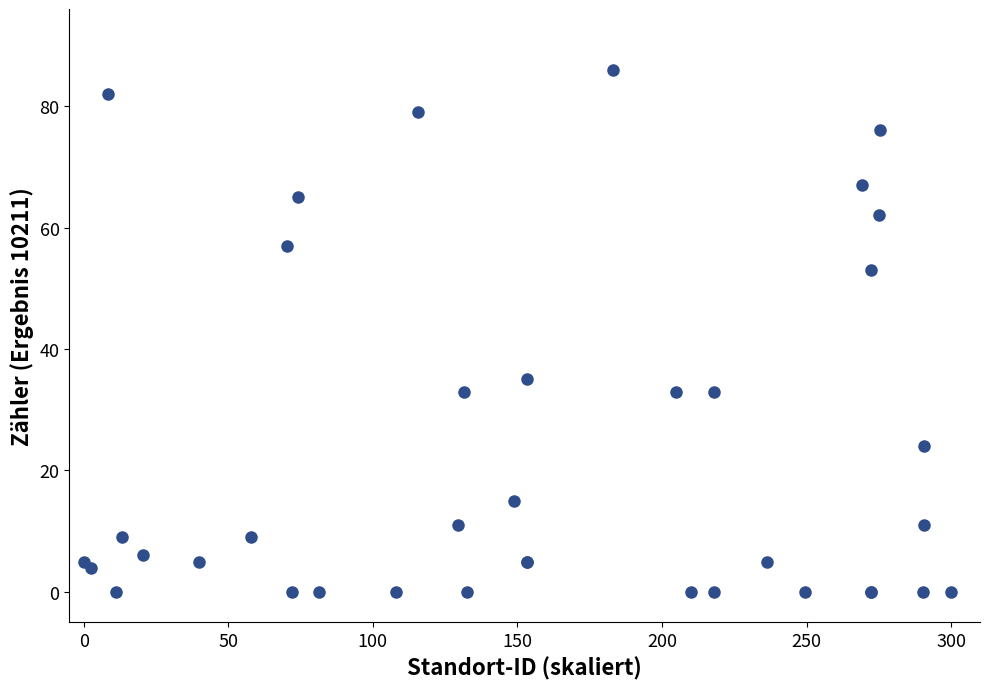

What Y value in the scatter plot is closest to 43?

35